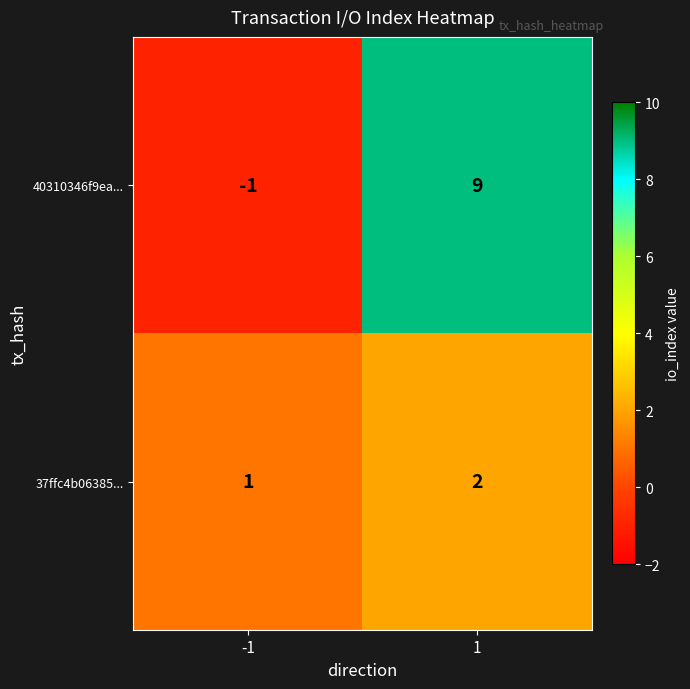

Rank the series by their maximum value, from lowest to highest.

37ffc4b06385..., 40310346f9ea...